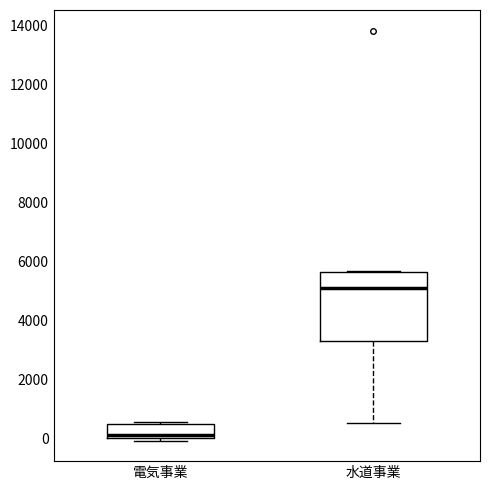

Which box is the tallest, from its lower edge to its upper edge?

水道事業